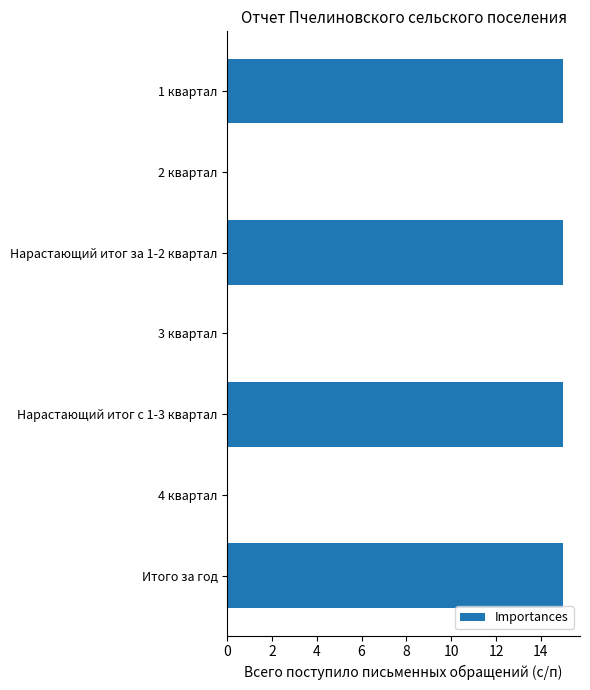

True or false: the data shows 8 at Нарастающий итог за 1-2 квартал.

False